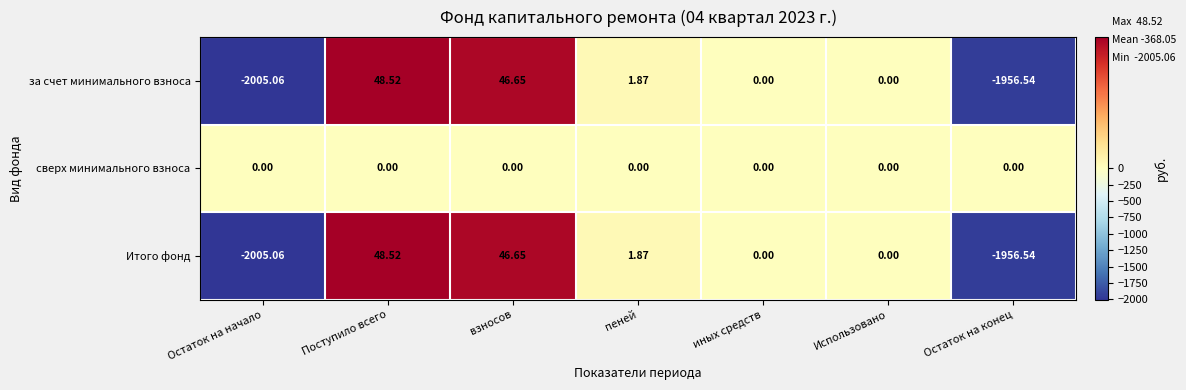

Which label corresponds to the smallest value in the chart?

Остаток на начало